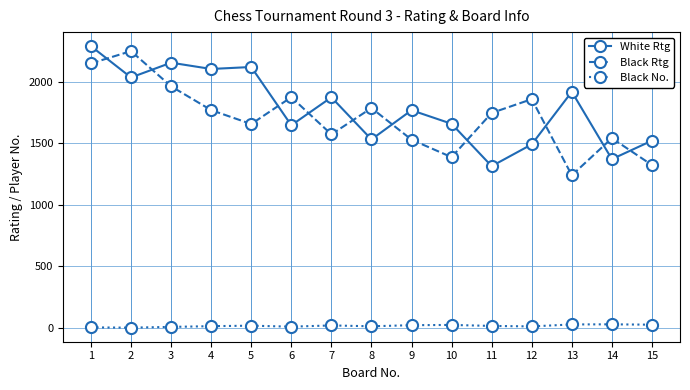

At 5, list the series in order from smallest to largest.

Black No., Black Rtg, White Rtg